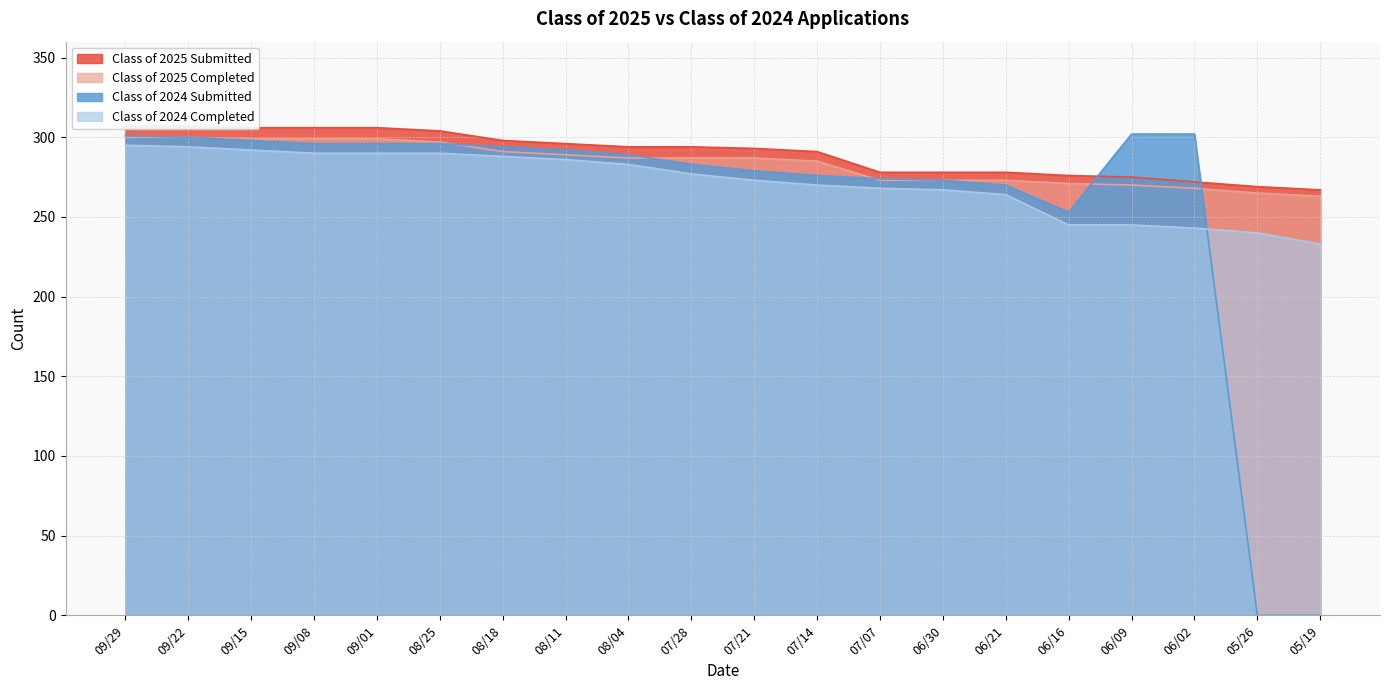

What is the value of the Class of 2024 Completed point at the 14th from the left?

267